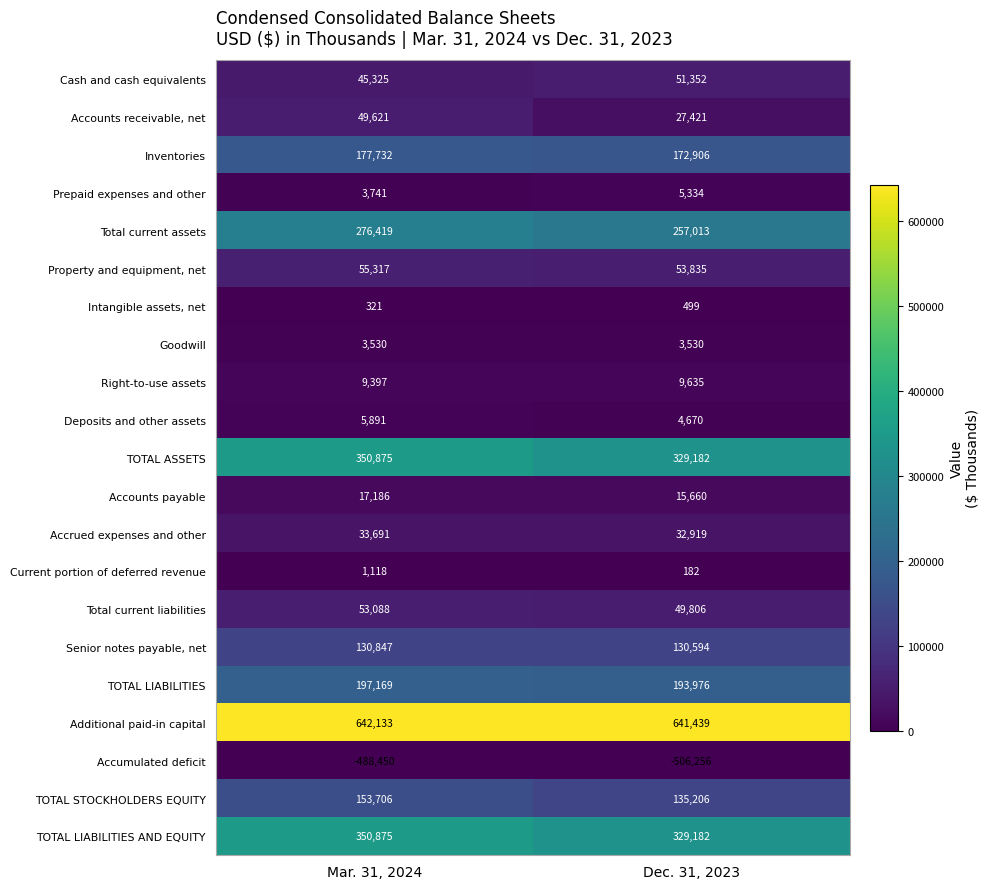

The Senior notes payable, net series shows 130594 at Dec. 31, 2023. True or false?

True